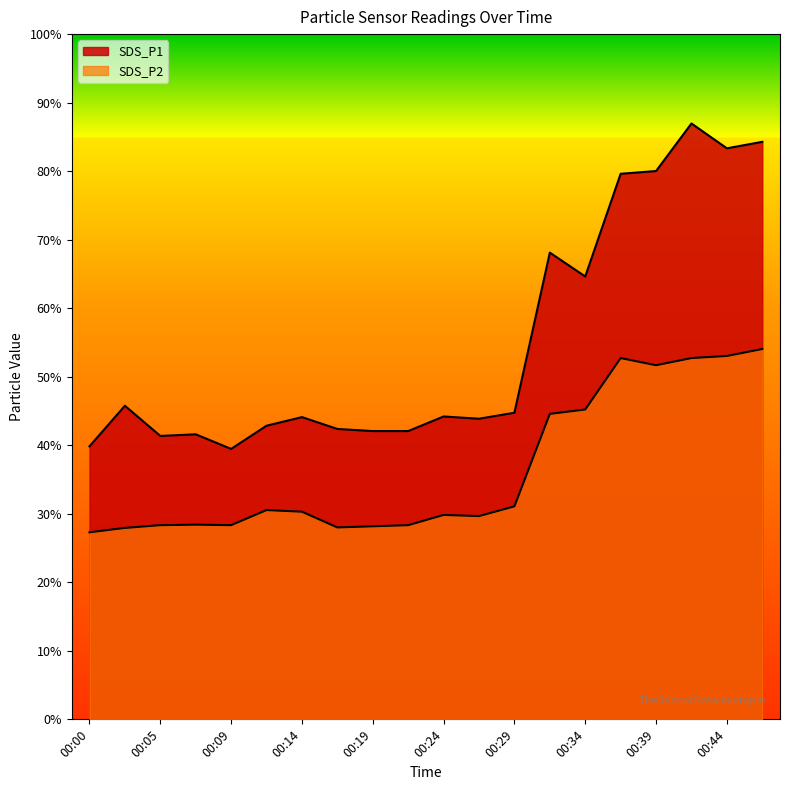

What are all the series names shown in the legend?

SDS_P1, SDS_P2